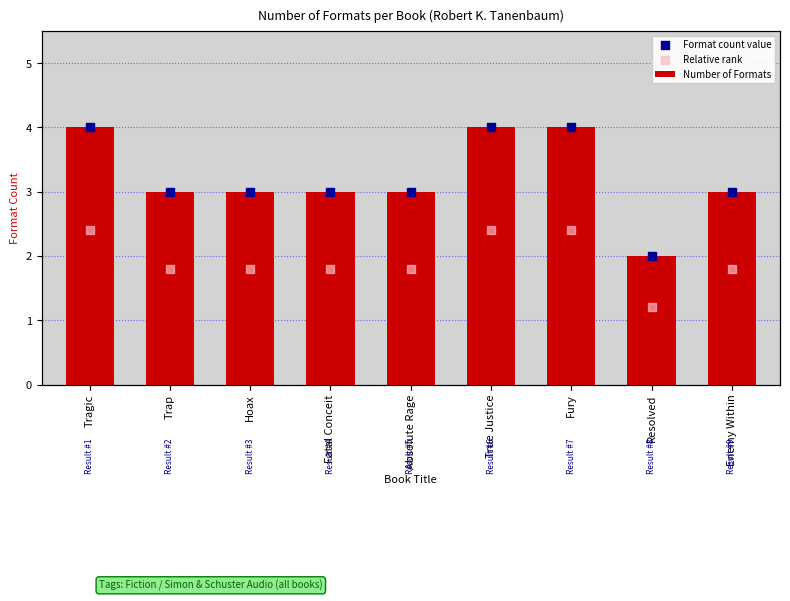

At which category is the sum across all series the highest?

Tragic